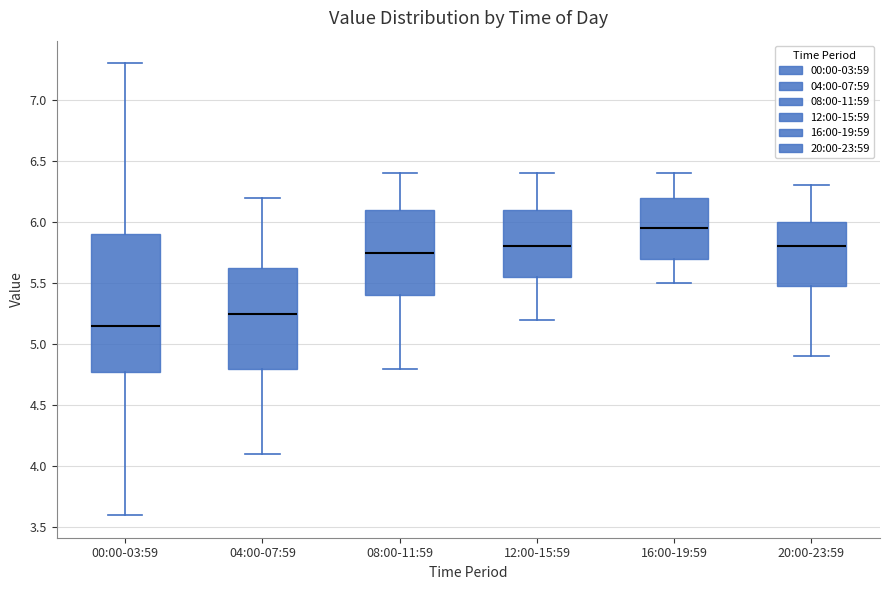

Which box has the lowest median line?

00:00-03:59